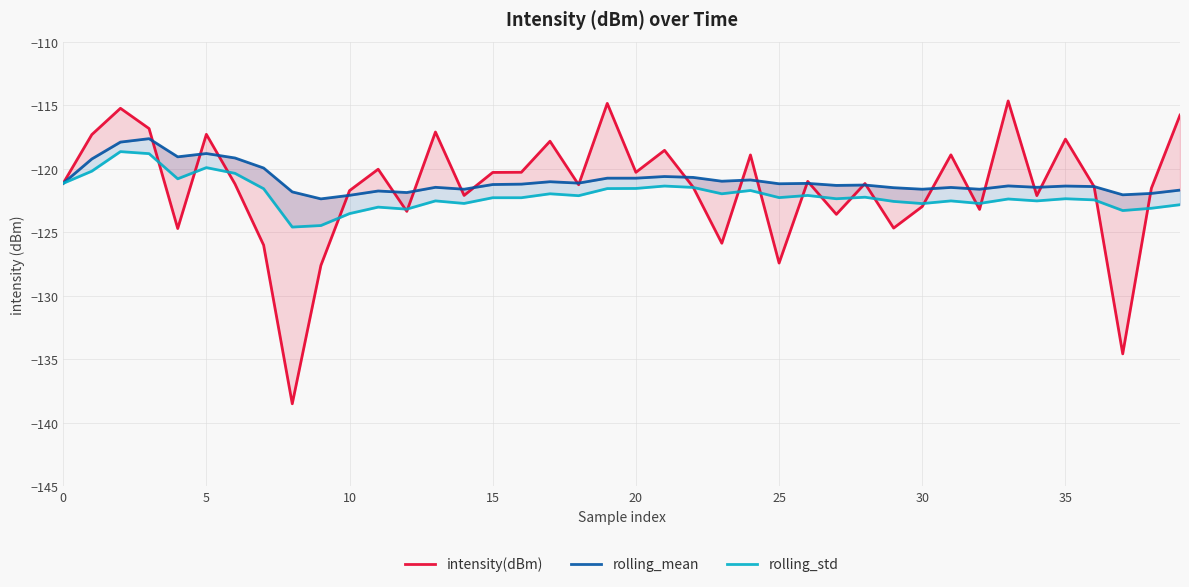

Which series has the largest total across all categories?

rolling_mean